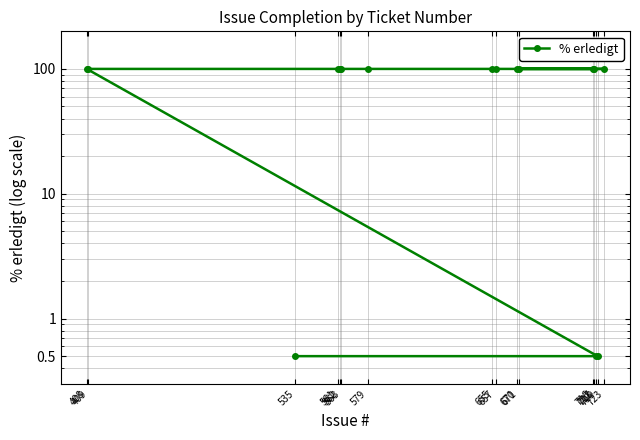

The chart shows a value of 179.7 at 655. True or false?

False